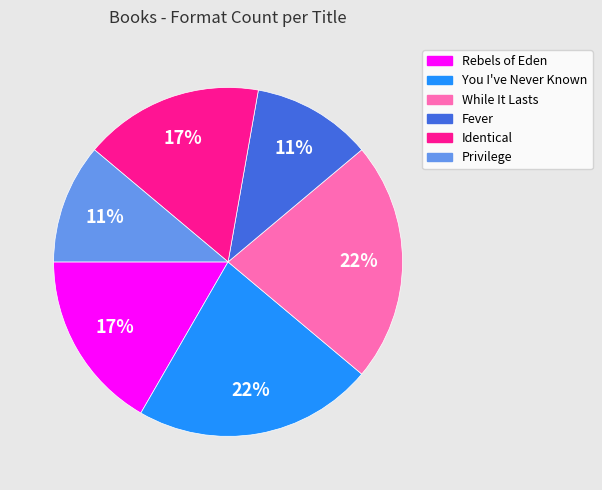

Between Identical and You I've Never Known, which is larger?

You I've Never Known